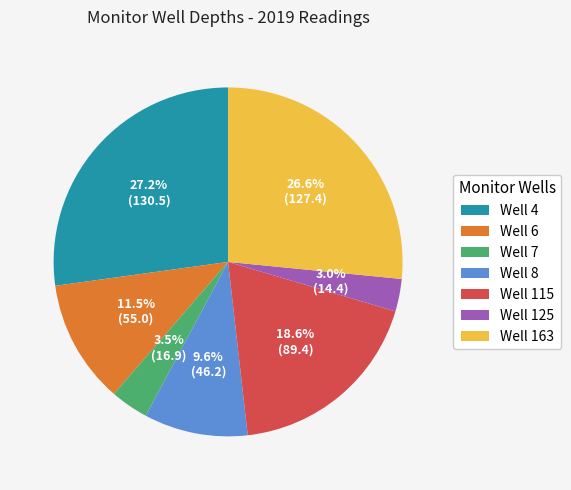

How many segments does this pie chart have?

7